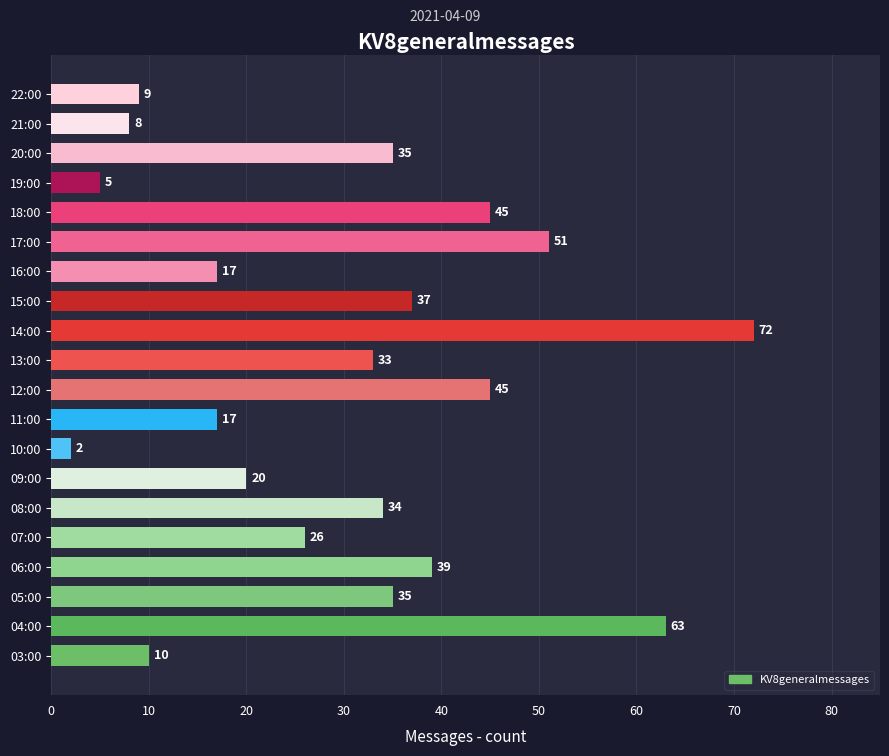

Which label corresponds to the largest value in the chart?

14:00